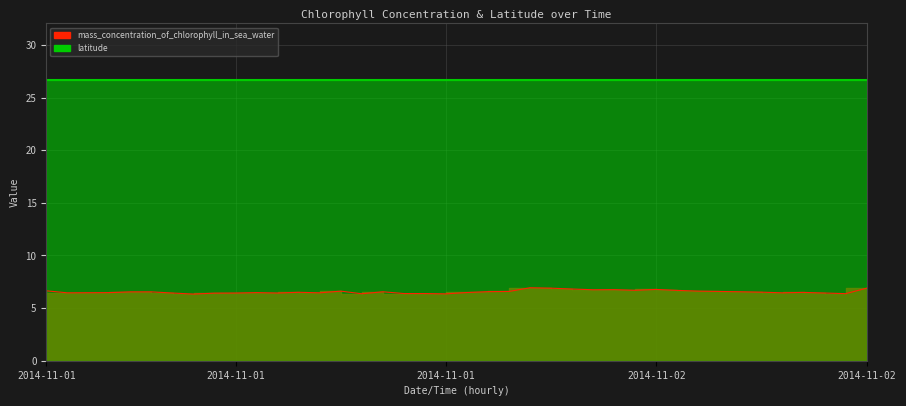

Rank the categories by value from lowest to highest.

2014-11-01T07, 2014-11-01T19, 2014-11-01T15, 2014-11-02T14, 2014-11-01T17, 2014-11-01T18, 2014-11-01T08, 2014-11-01T06, 2014-11-01T09, 2014-11-01T11, 2014-11-02T13, 2014-11-01T01, 2014-11-01T13, 2014-11-02T11, 2014-11-01T02, 2014-11-01T03, 2014-11-01T10, 2014-11-01T20, 2014-11-02T12, 2014-11-01T12, 2014-11-02T10, 2014-11-01T04, 2014-11-01T05, 2014-11-01T16, 2014-11-02T09, 2014-11-01T21, 2014-11-01T22, 2014-11-02T08, 2014-11-01T14, 2014-11-02T07, 2014-11-01T00, 2014-11-02T06, 2014-11-02T04, 2014-11-02T02, 2014-11-02T03, 2014-11-02T05, 2014-11-02T01, 2014-11-02T00, 2014-11-02T15, 2014-11-01T23